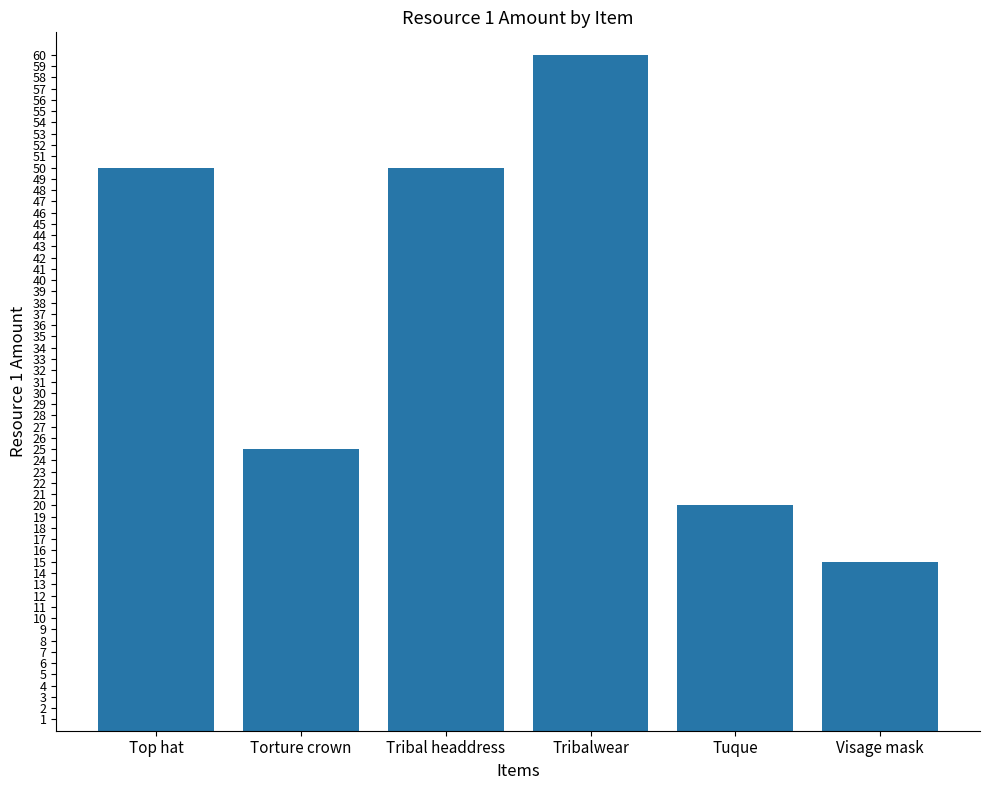

Are the bars horizontal?

No